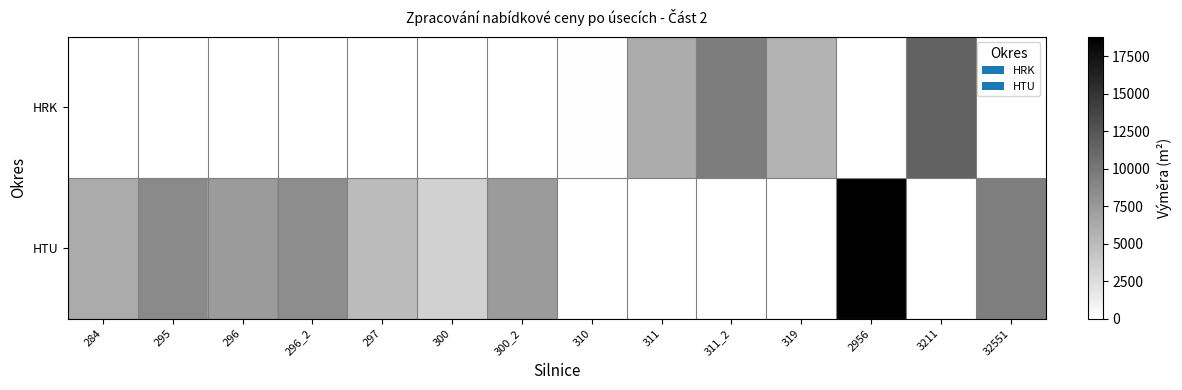

What is the total value across all series at 311_2?

9576.0